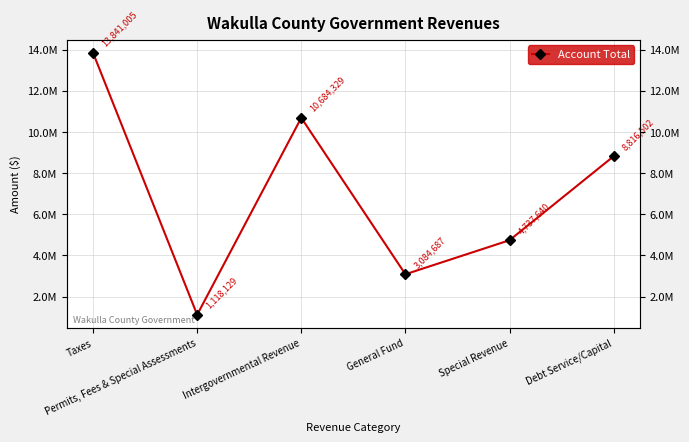

True or false: the data shows 13841005 at Taxes.

True